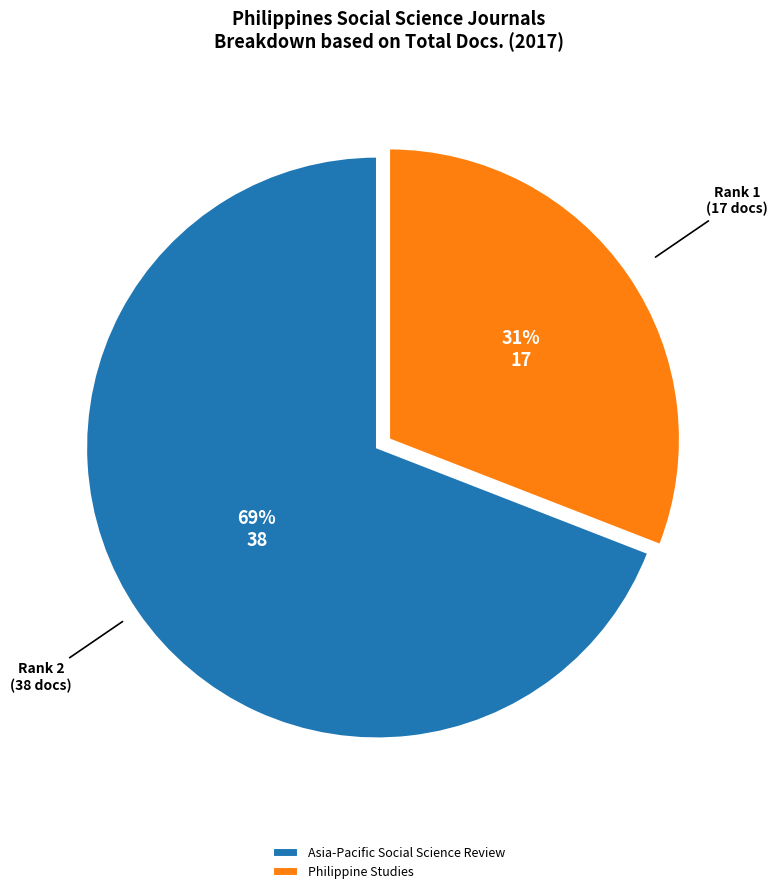

How many segments does this pie chart have?

2